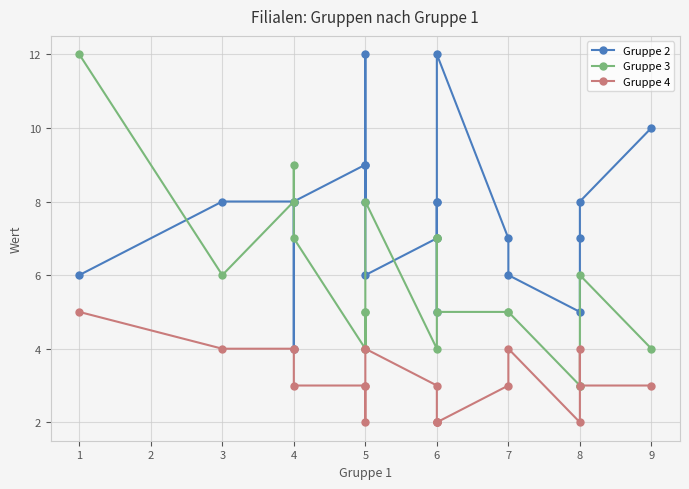

Rank the categories by Gruppe 4 value from highest to lowest.

1, 3, 4, 4, 5, 5, 7, 8, 4, 5, 5, 6, 7, 8, 9, 5, 6, 6, 6, 6, 8